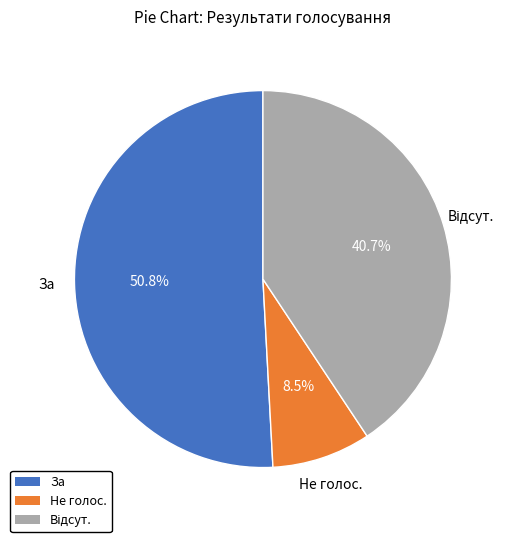

Does any single category account for the majority?

Yes